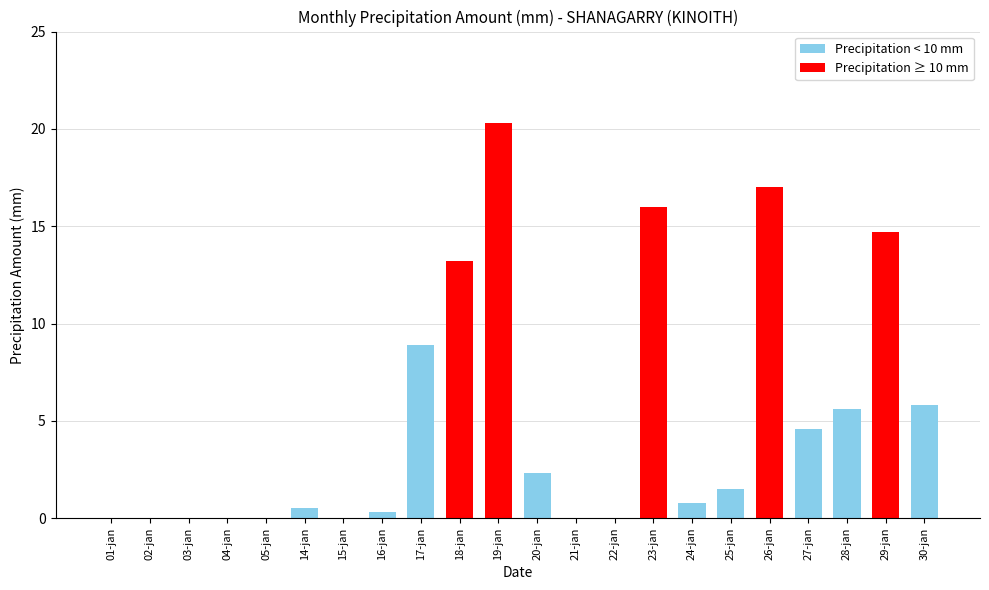

Reading left to right, what are all the values shown in this chart?

0.0	0.0	0.0	0.0	0.0	0.5	0.0	0.3	8.9	13.2	20.3	2.3	0.0	0.0	16.0	0.8	1.5	17.0	4.6	5.6	14.7	5.8